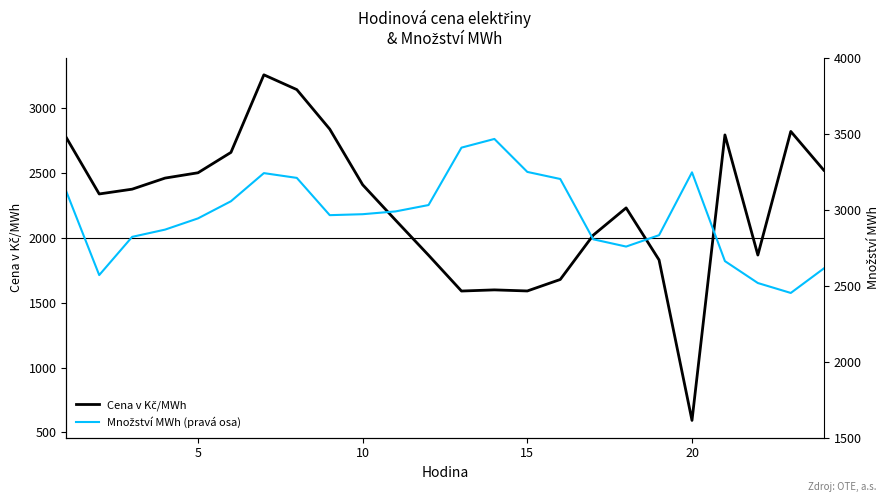

How many values in the Množství MWh (pravá osa) series are below 2969?

12